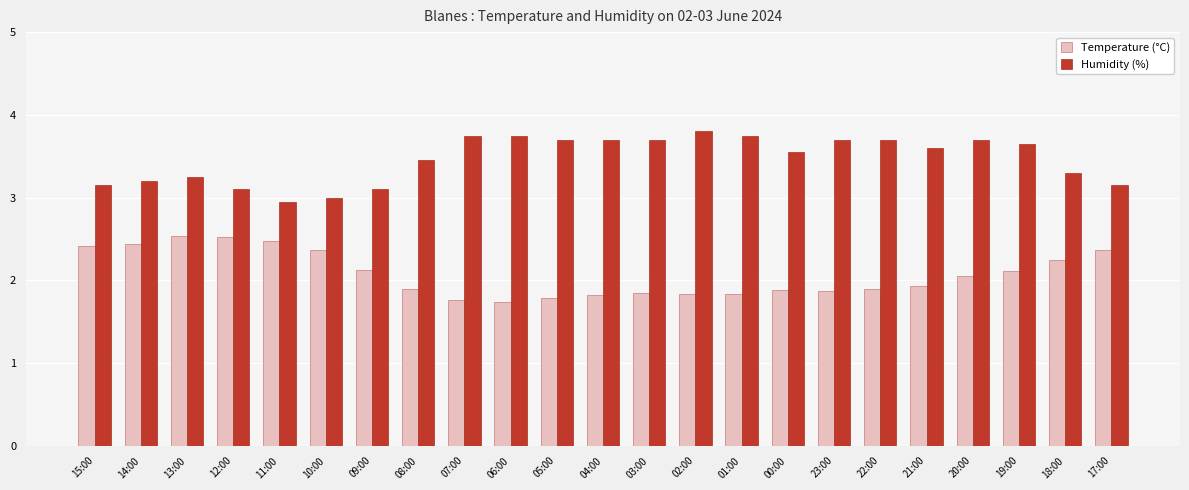

At 00:00, list the series in order from smallest to largest.

Temperature (°C), Humidity (%)